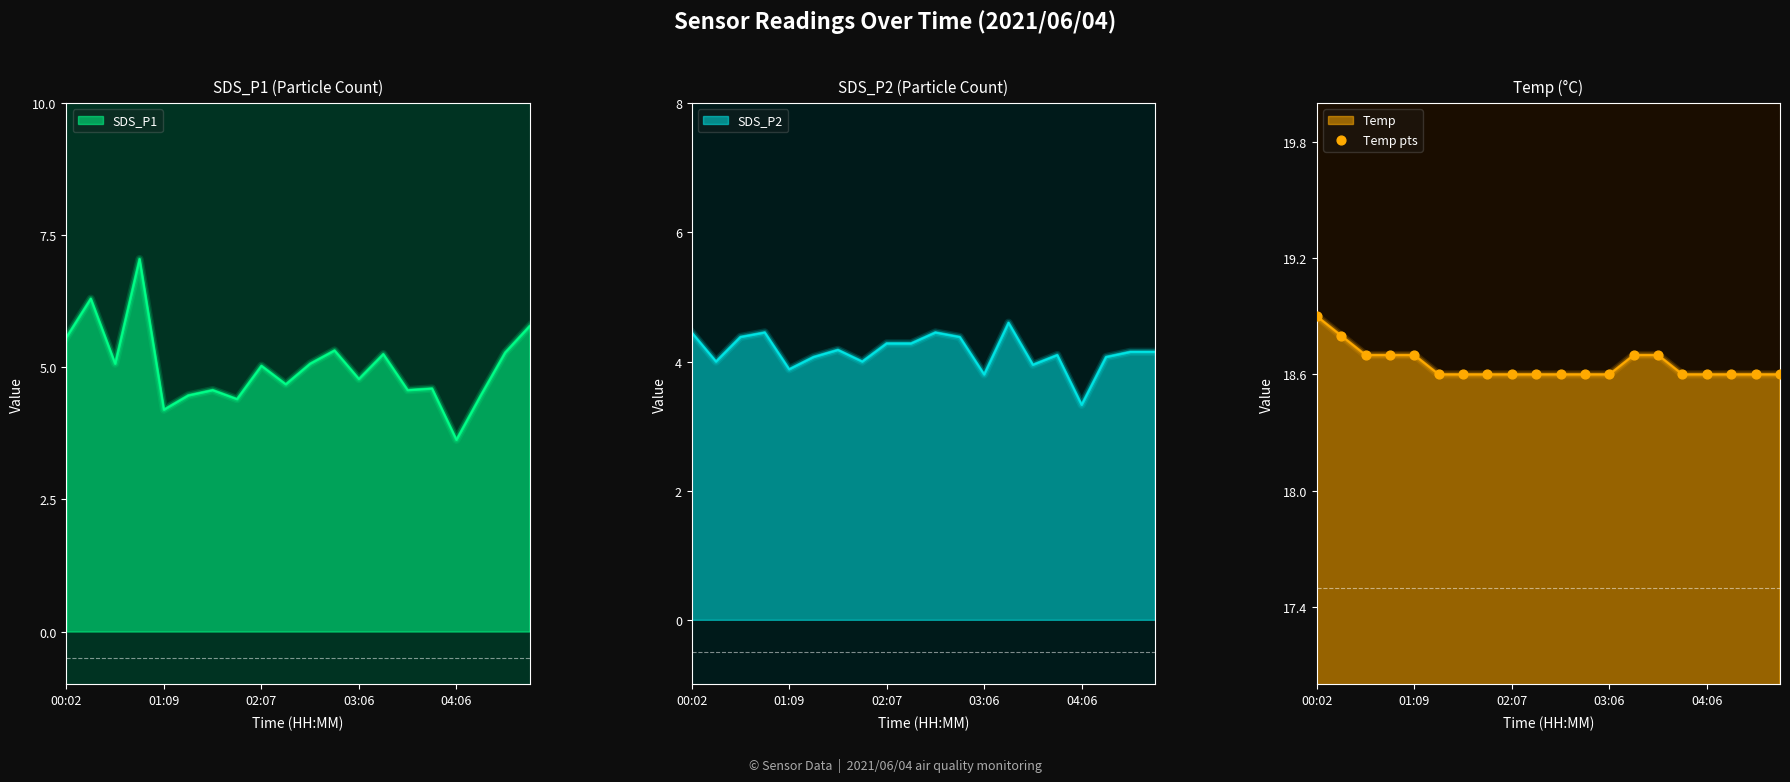

Approximately how many times larger is the value at 00:02 compared to 6?

1.0